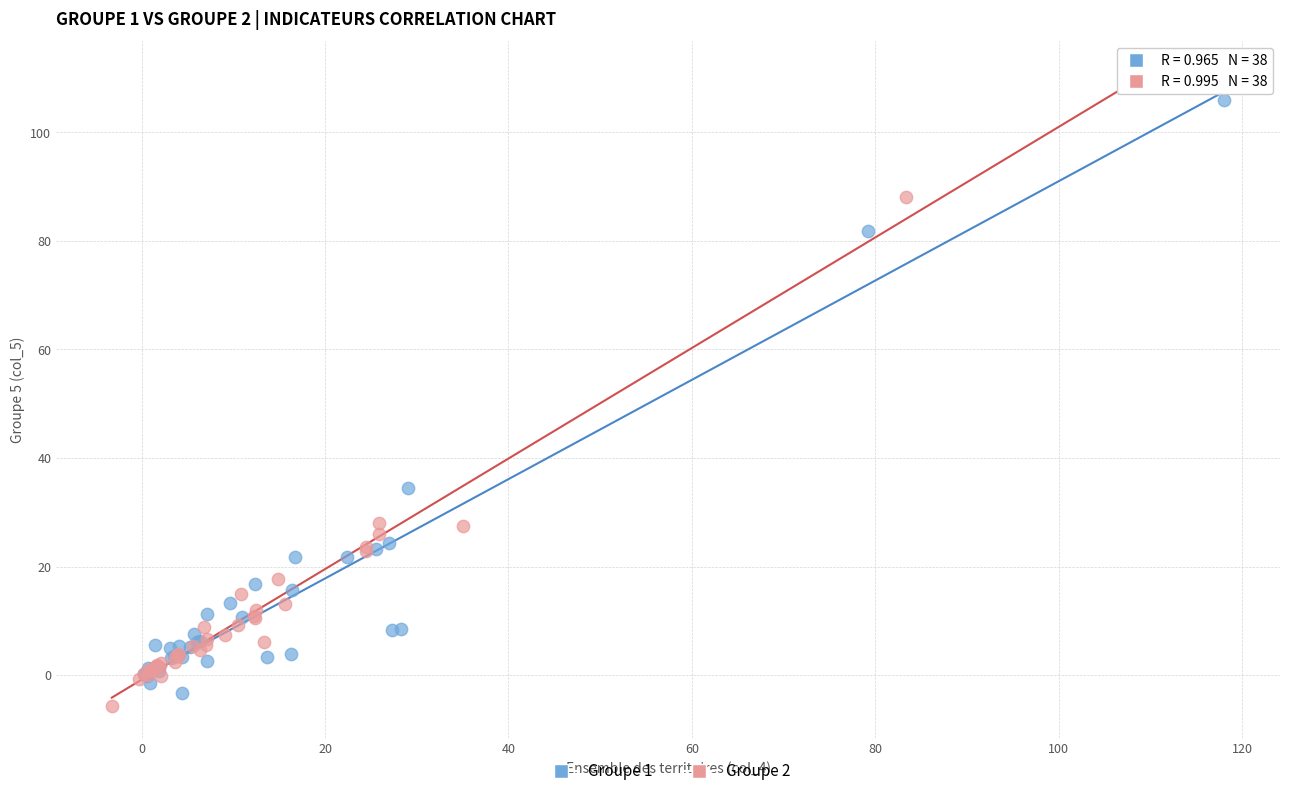

What are all the series names shown in the legend?

Groupe 1, Groupe 2